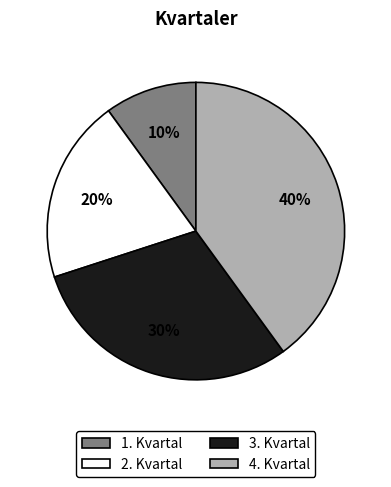

Is there a majority slice in this chart?

No